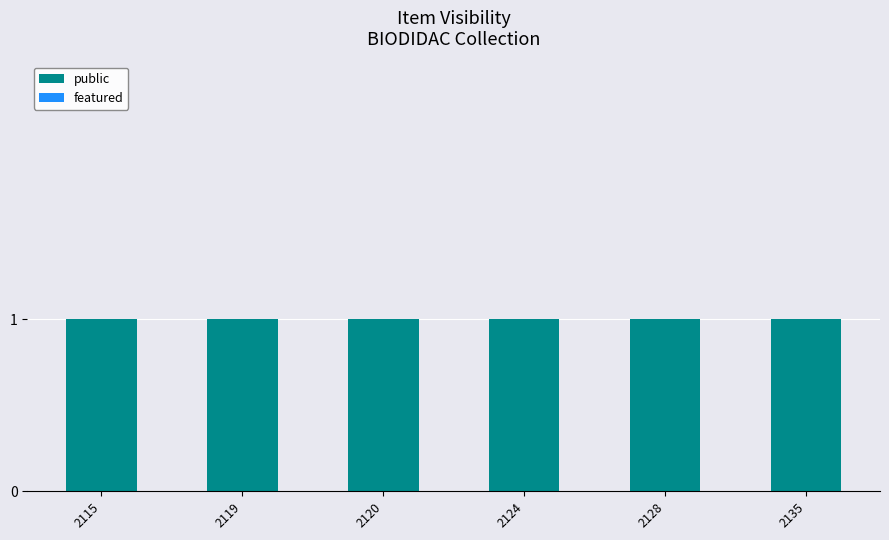

Between 2115 and 2128, which is larger?

2115